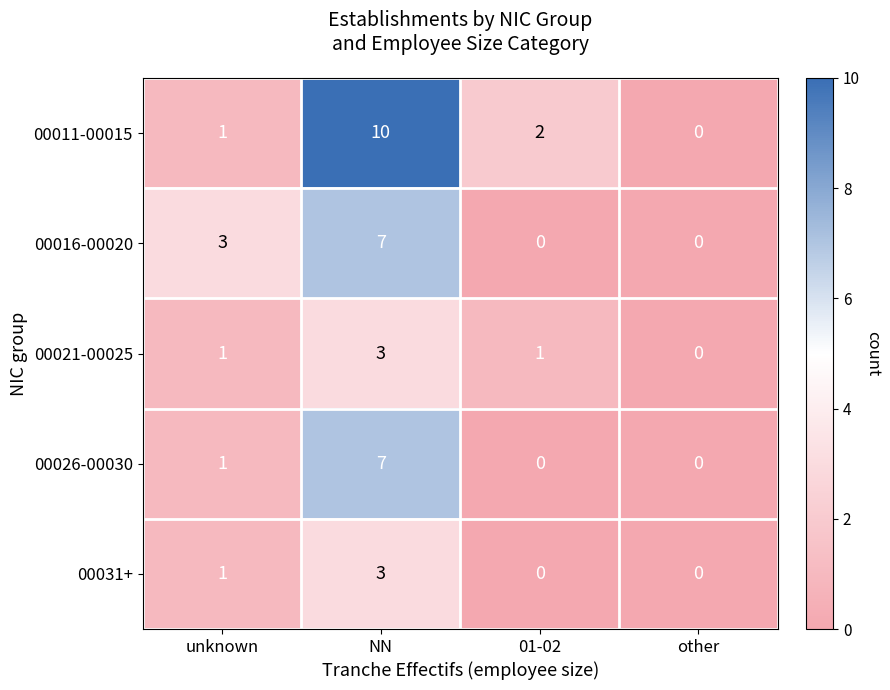

What is the difference between the maximum and minimum values in the 00021-00025 series?

3